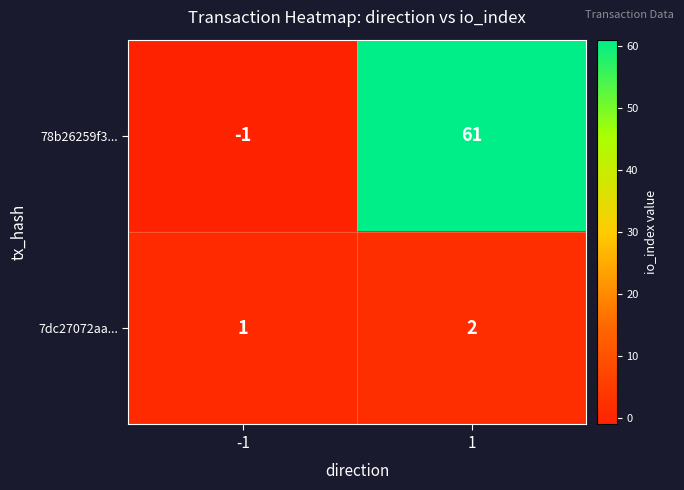

At -1, list the series in order from smallest to largest.

78b26259f3..., 7dc27072aa...